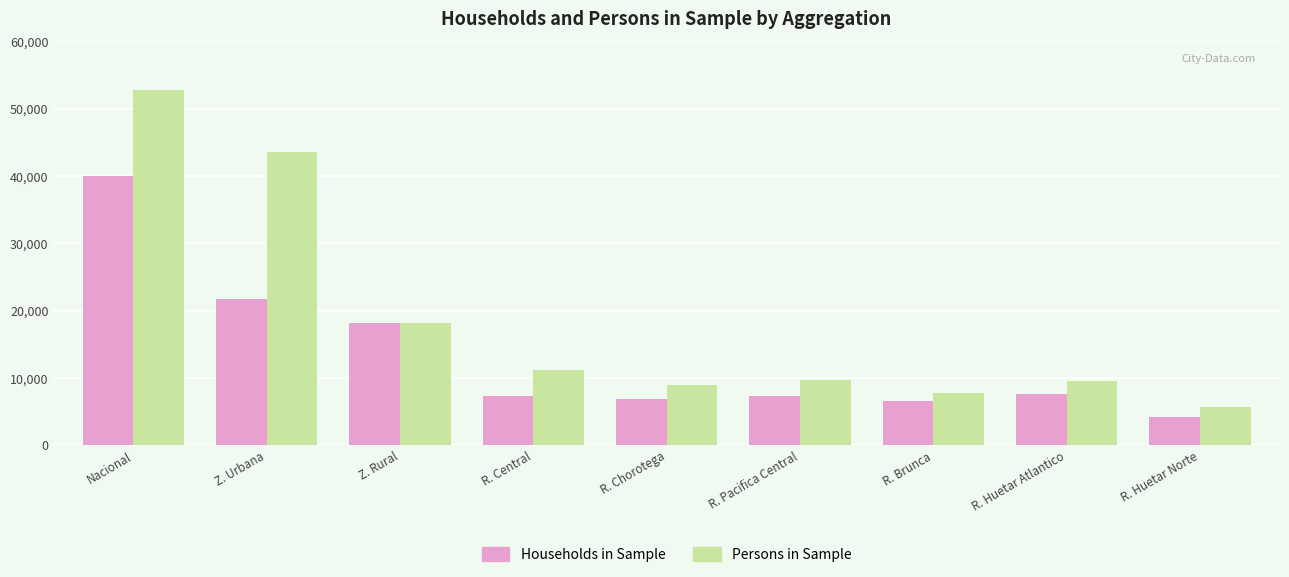

What is the spread (max minus min) of values at R. Chorotega?

2094.4